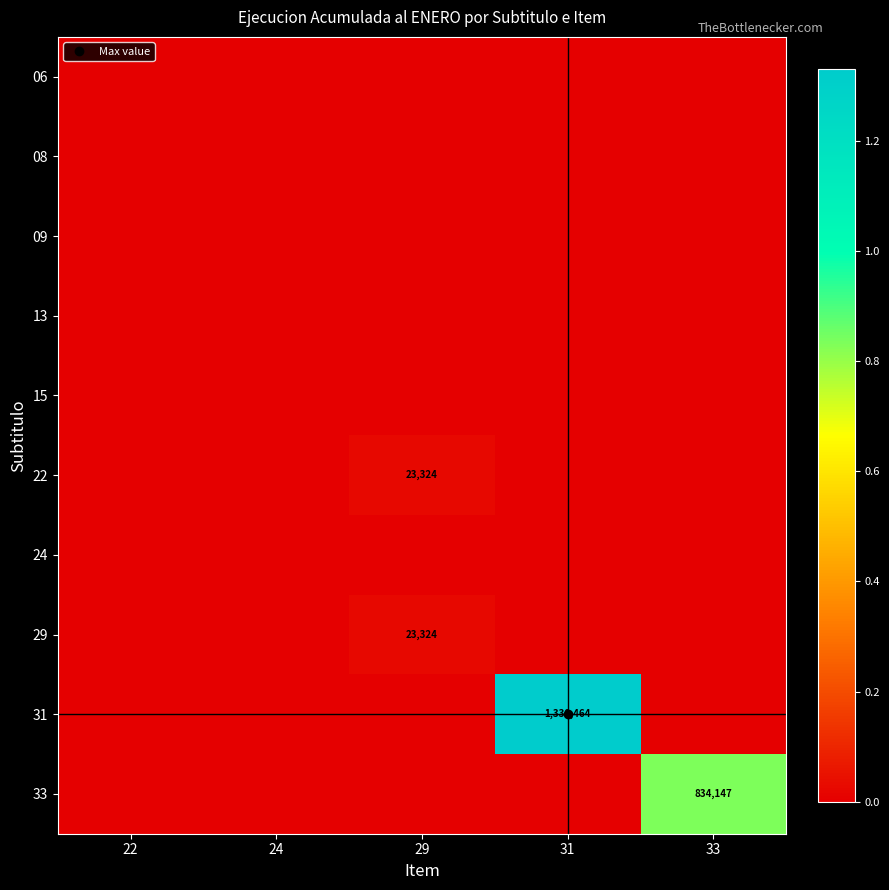

Rank the series at 22 from lowest to highest value.

06, 08, 09, 13, 15, 22, 24, 29, 31, 33